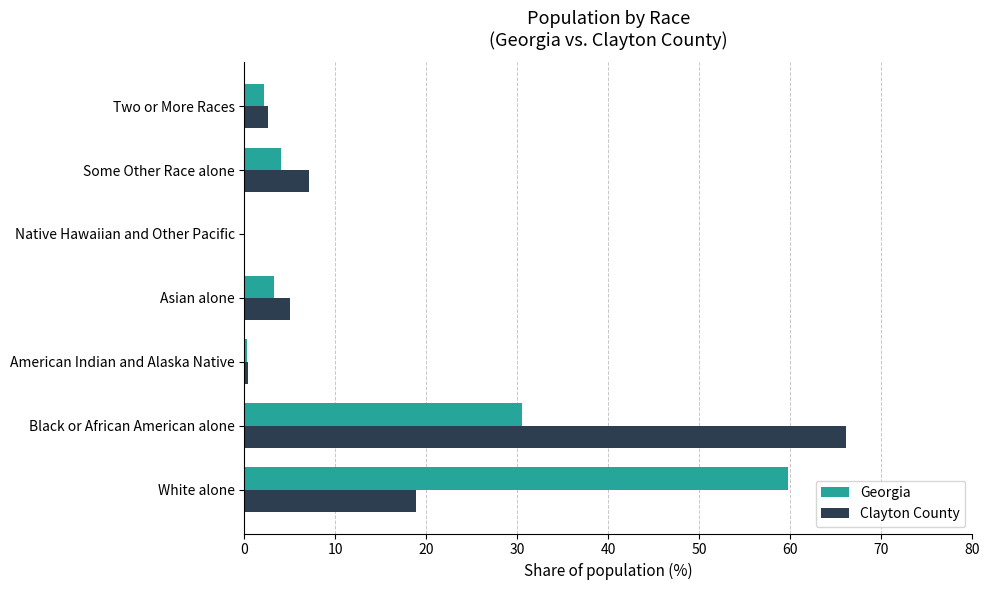

Which series changed the most between White alone and American Indian and Alaska Native?

Georgia